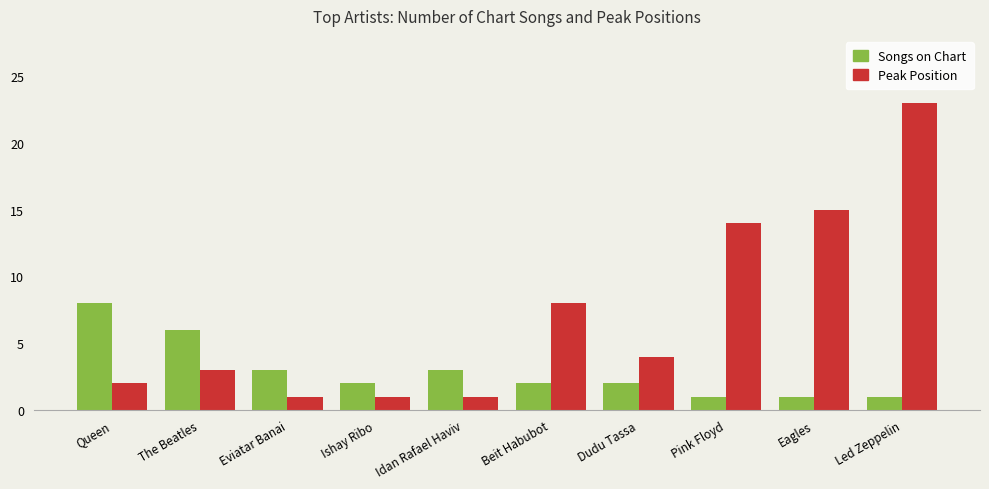

Which series has the largest total across all categories?

Peak Position